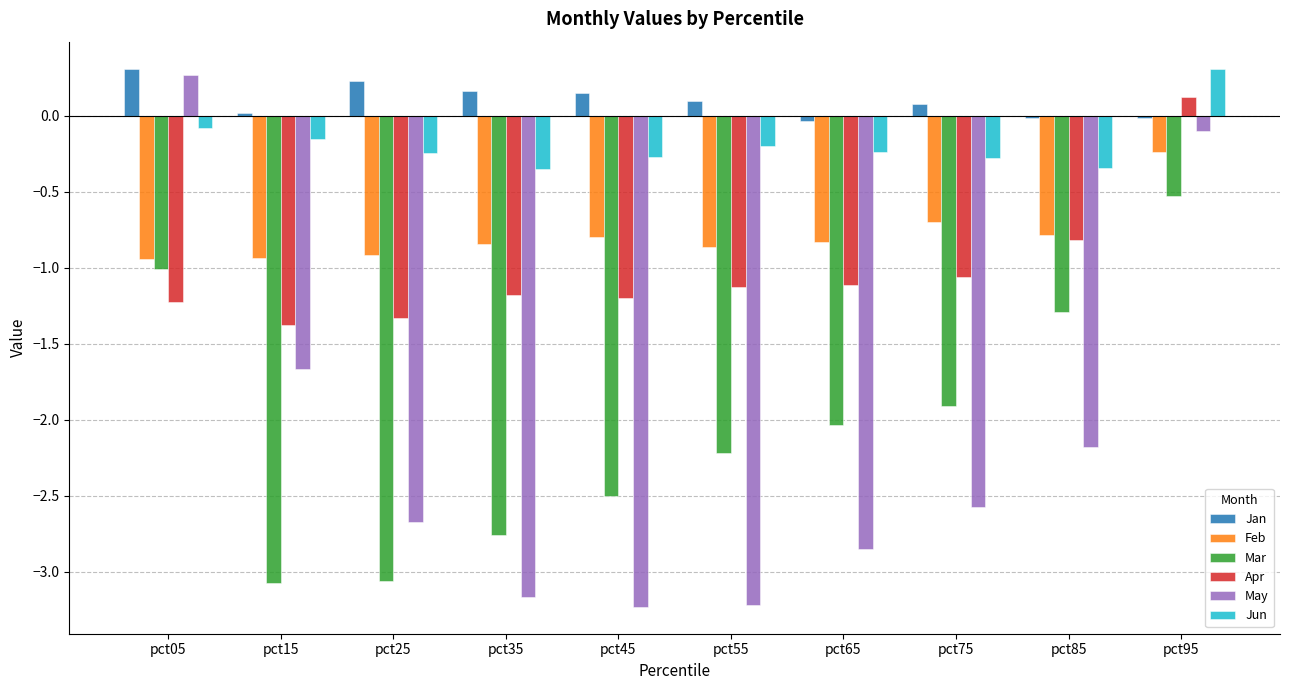

What is the smallest value displayed?

-3.2